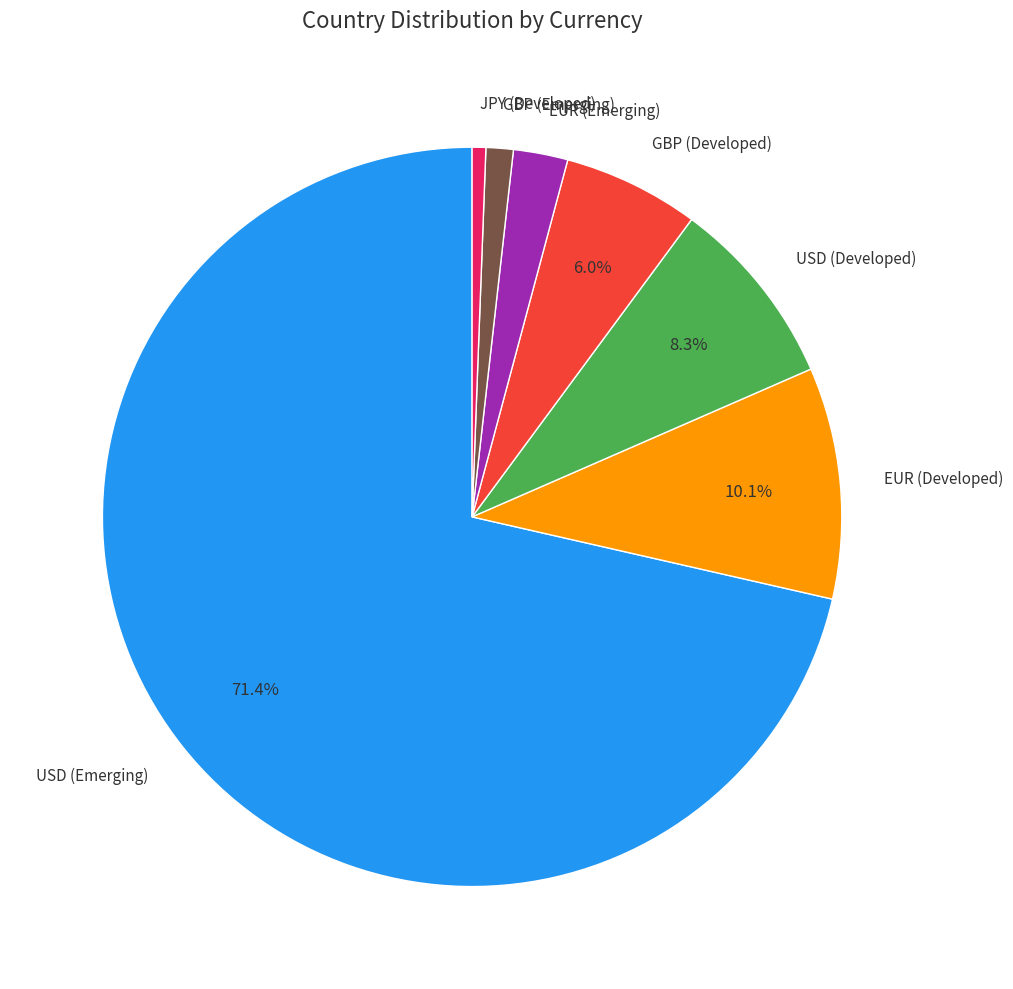

Rank the categories by value from highest to lowest.

USD (Emerging), EUR (Developed), USD (Developed), GBP (Developed), EUR (Emerging), GBP (Emerging), JPY (Developed)